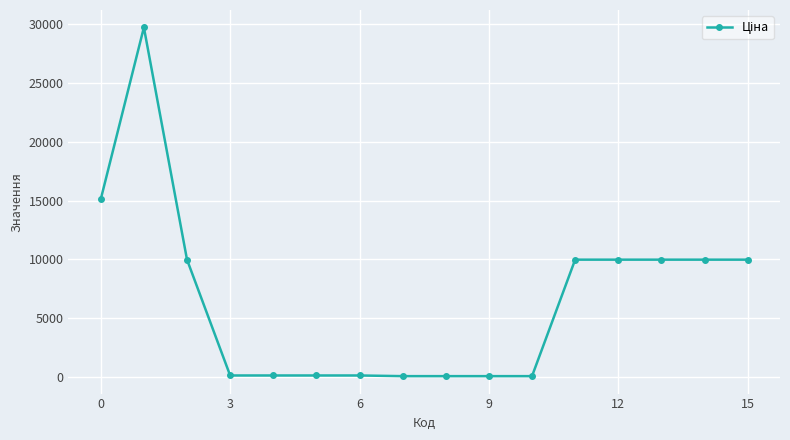

How many data points are less than 9974?

8